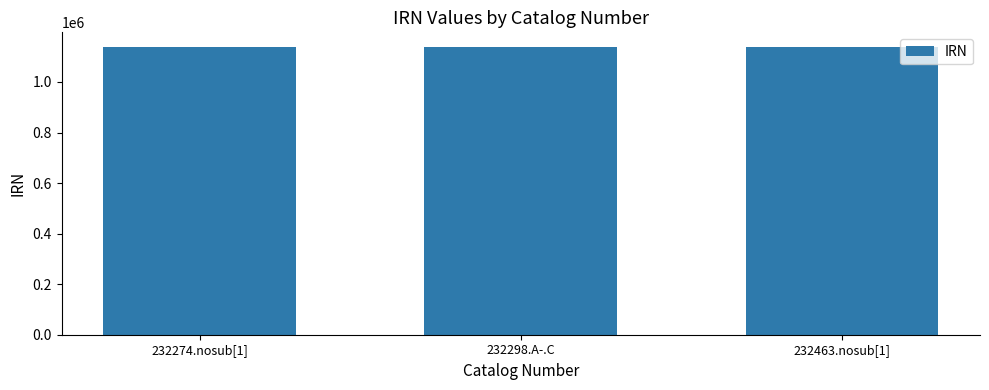

The value at 232463.nosub[1] is 601395. True or false?

False